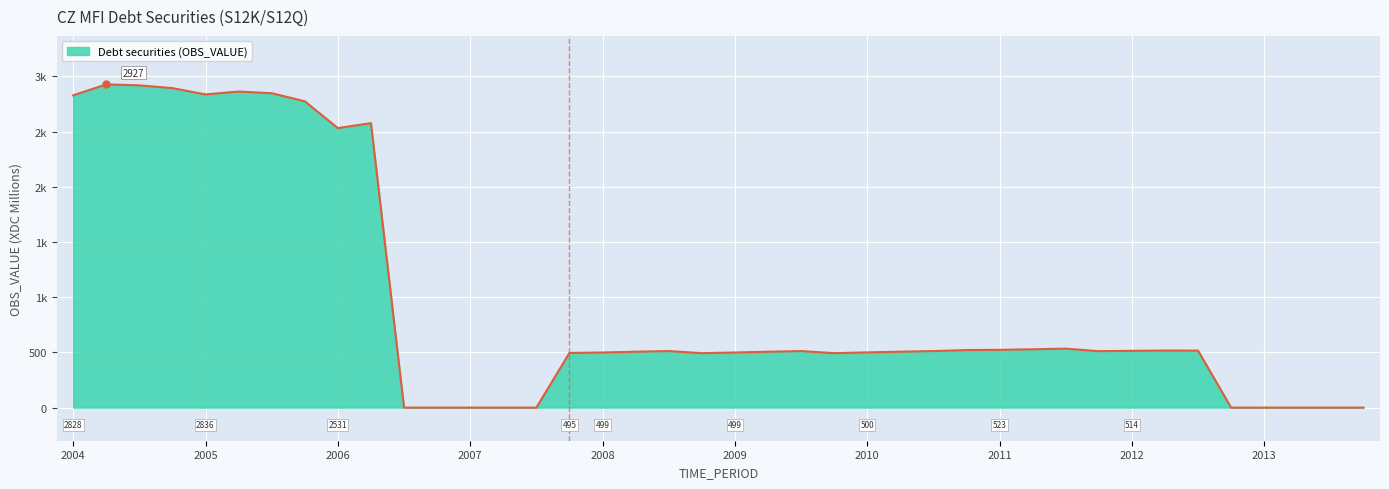

Is this an area chart (filled region under the line)?

Yes